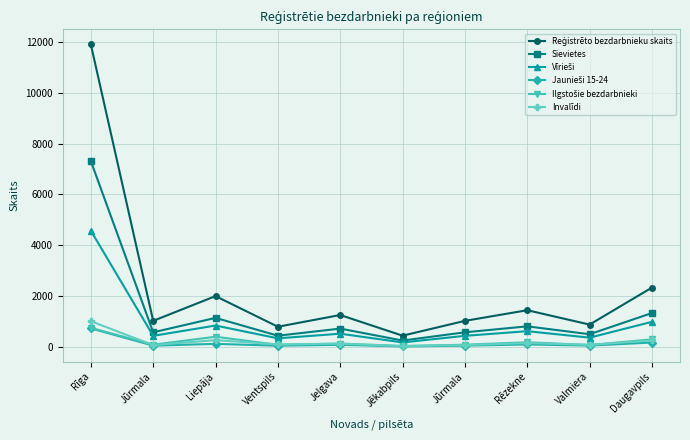

Does the chart have visible grid lines?

Yes